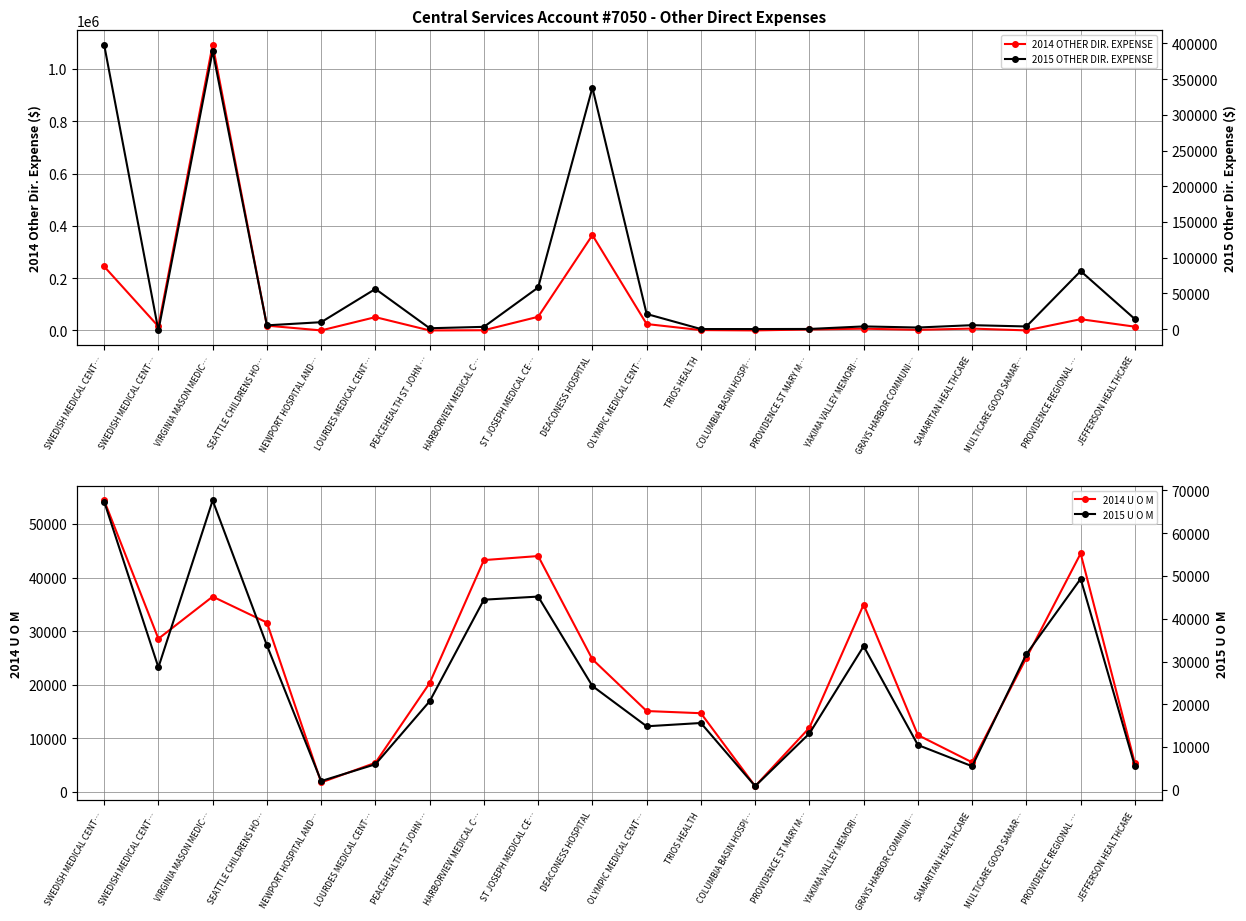

True or false: 2014 U O M has more than 1 points higher than both neighbors.

True